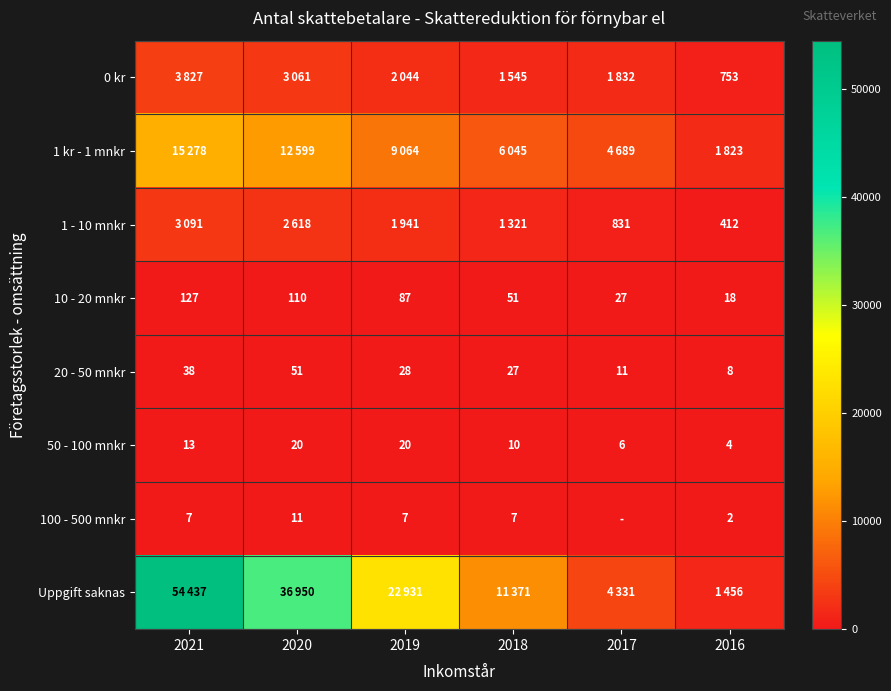

What is the highest value of the 10 - 20 mnkr series?

127